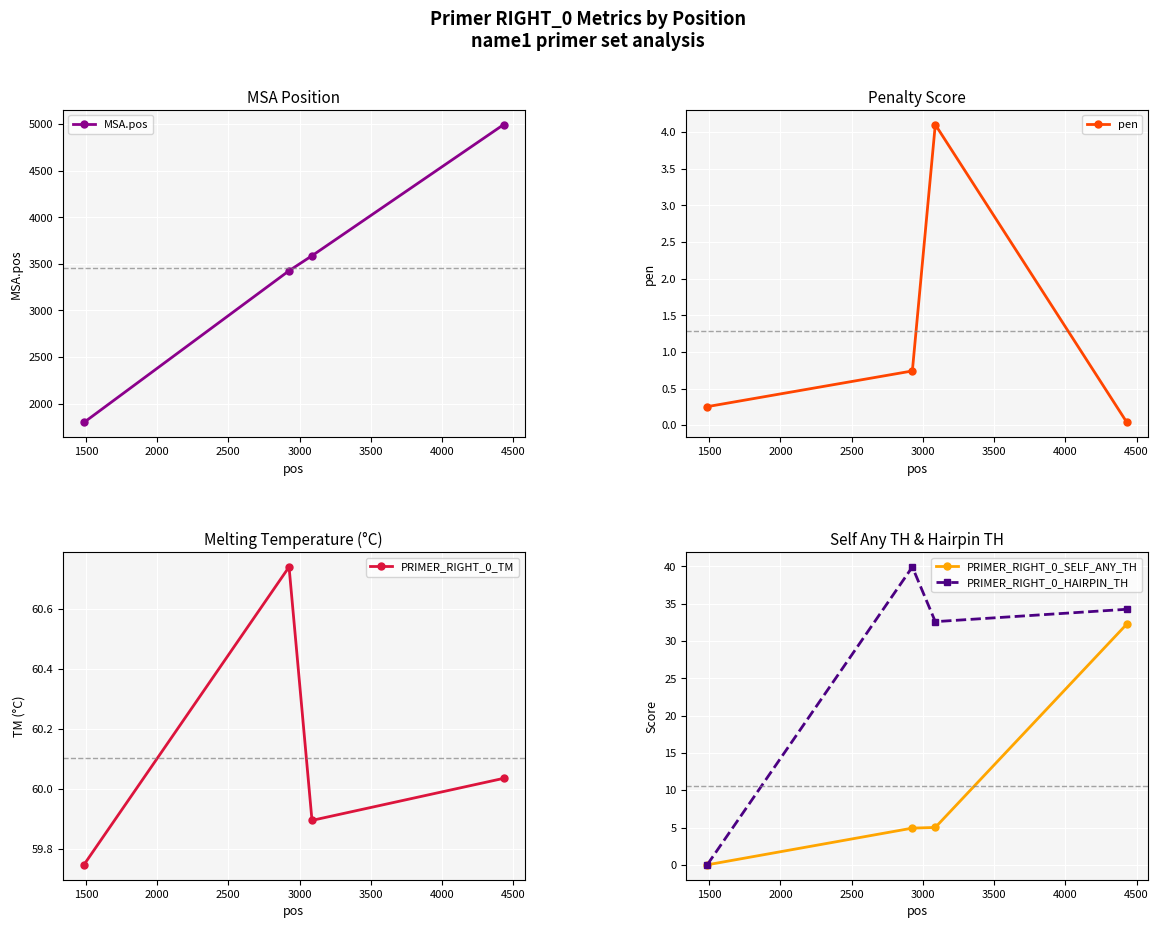

True or false: MSA.pos and pen cross at least once.

False